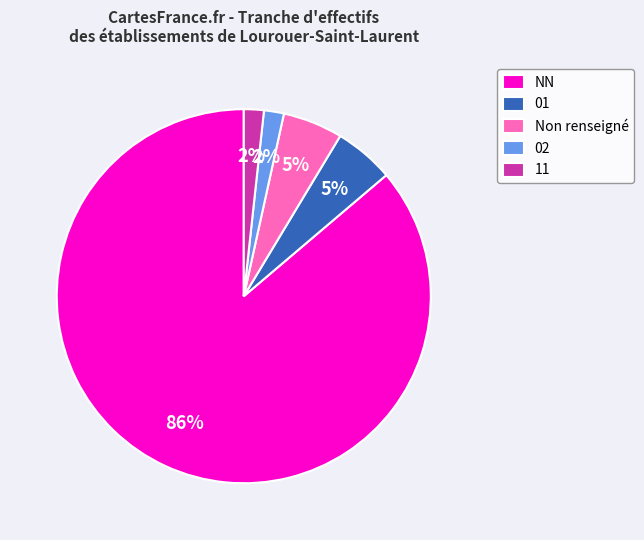

Is it true that 01 is 1% of the pie?

False